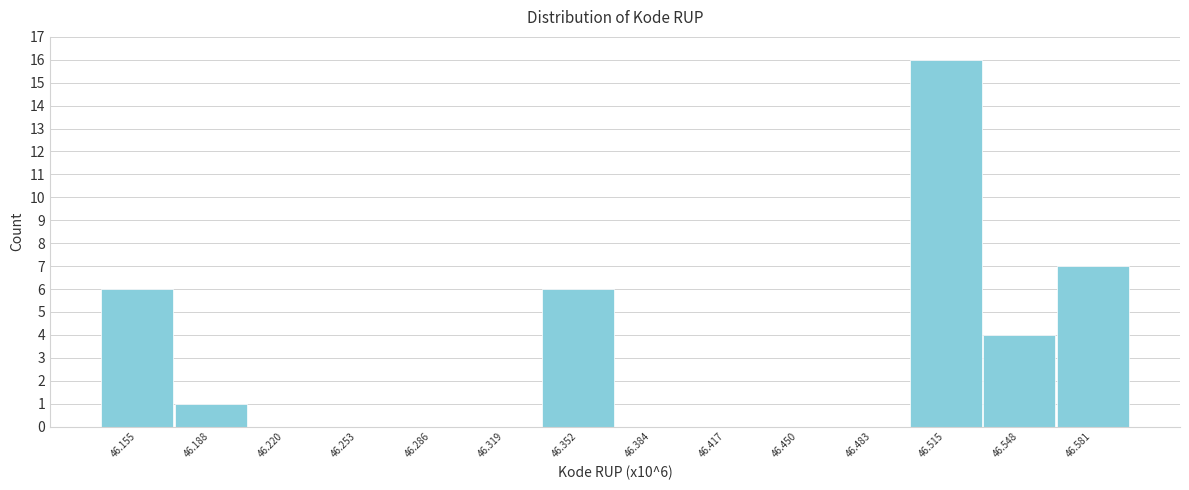

Which range on the x-axis has the tallest bar?

46.500 to 46.530